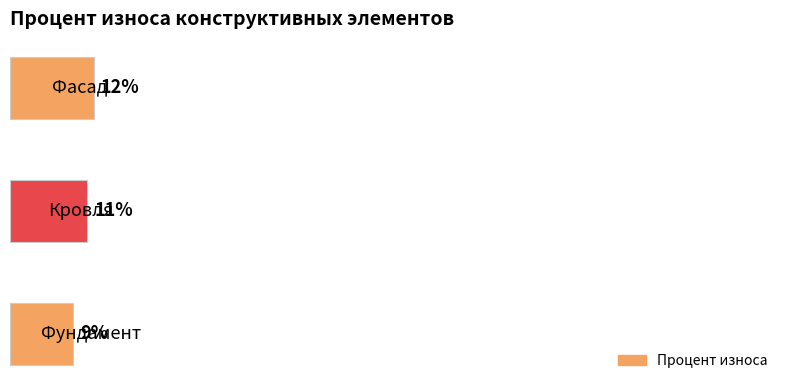

Does the chart contain any negative values?

No